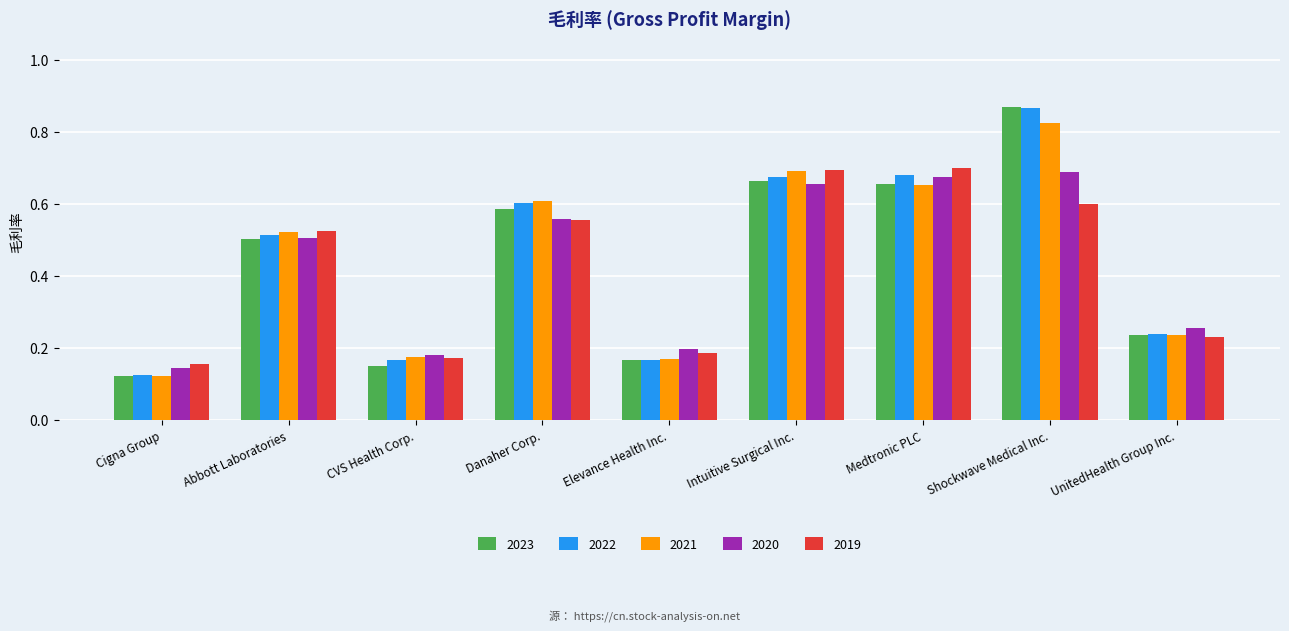

Does the chart contain stacked bars?

No